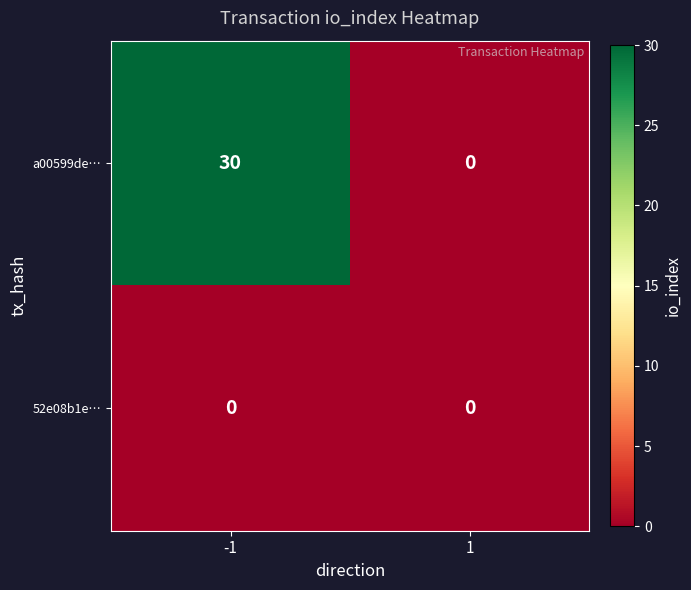

Rank the series at -1 from lowest to highest value.

52e08b1e…, a00599de…